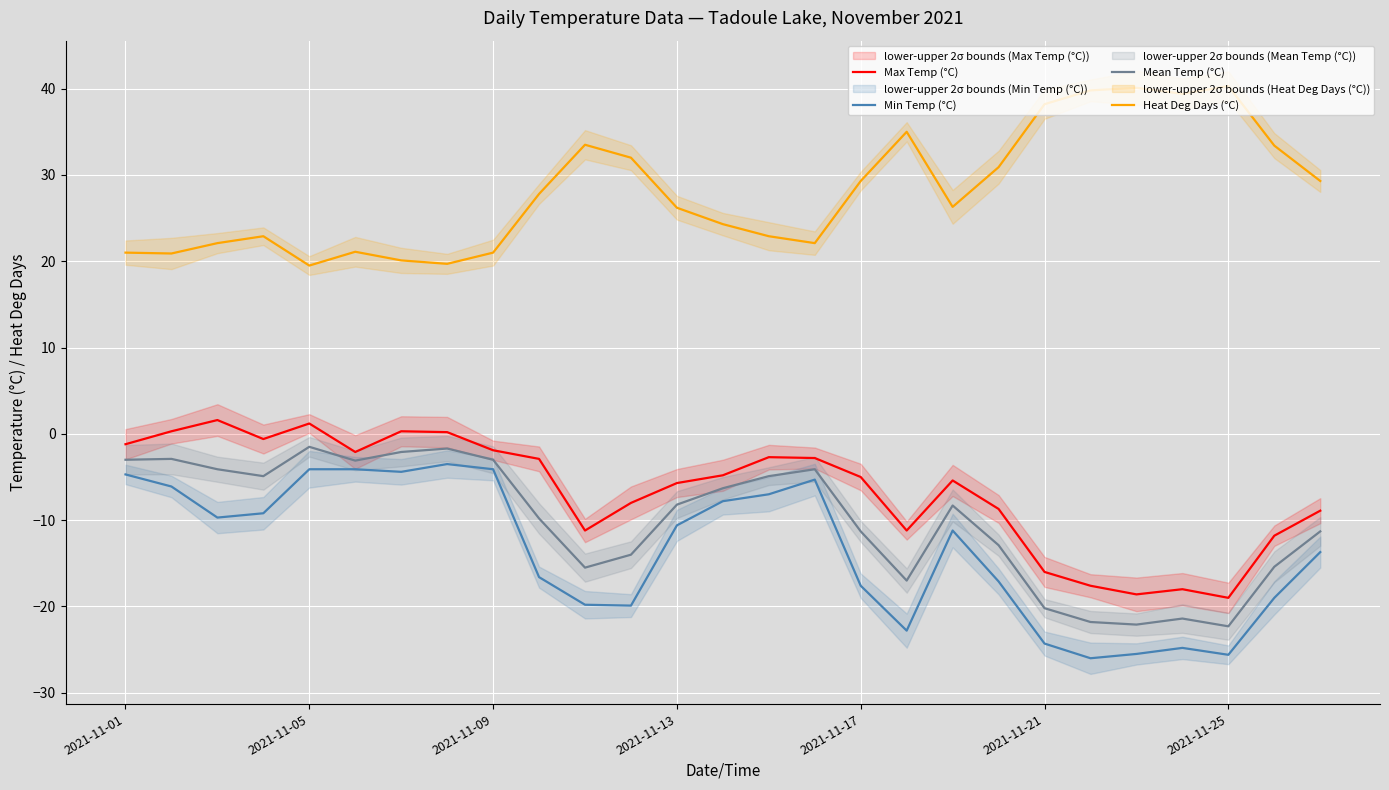

True or false: Max Temp (°C) has a value of 1.2 at 2021-11-05.

True